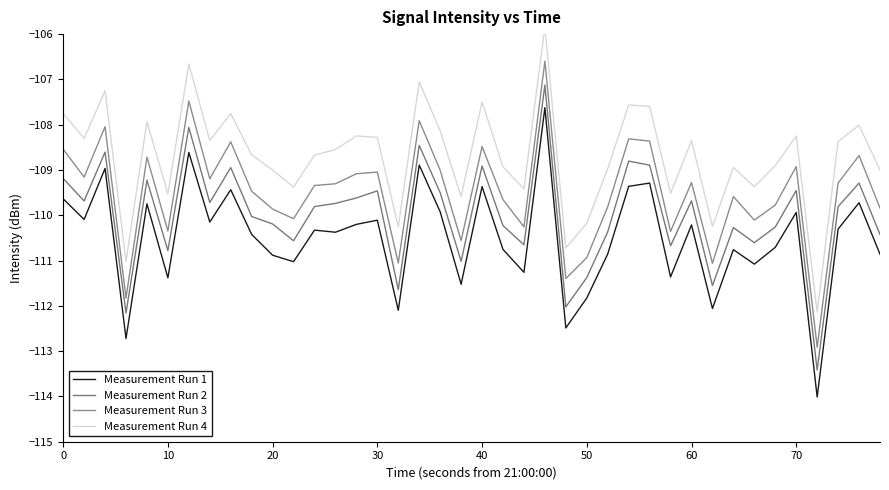

Does the chart have visible grid lines?

No